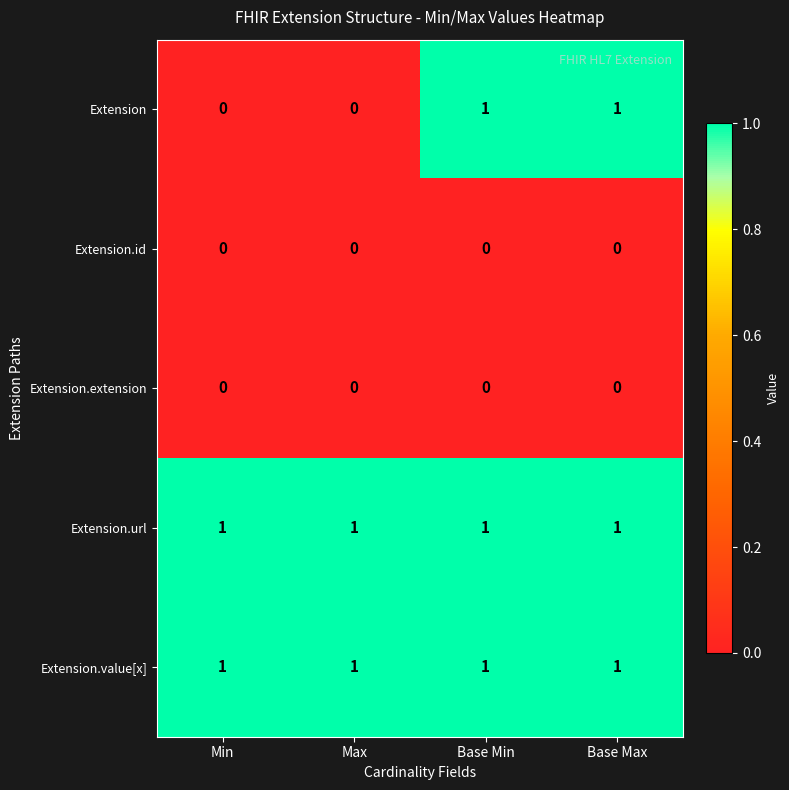

Which series changed the most between Max and Base Max?

Extension